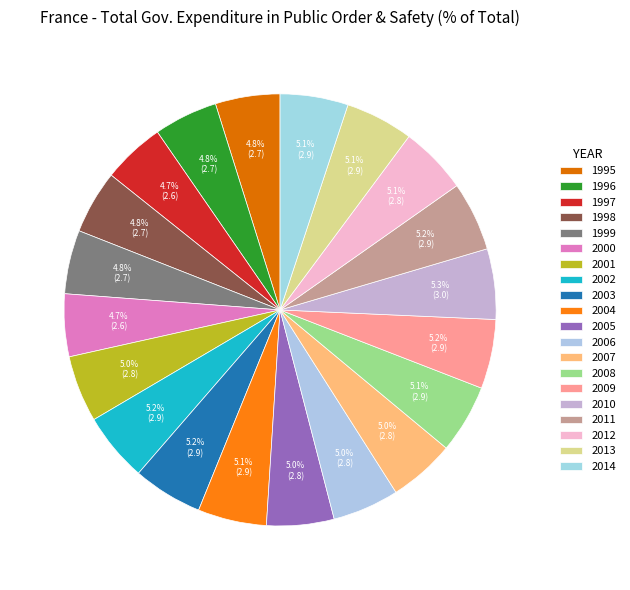

Count the number of slices in the pie.

20